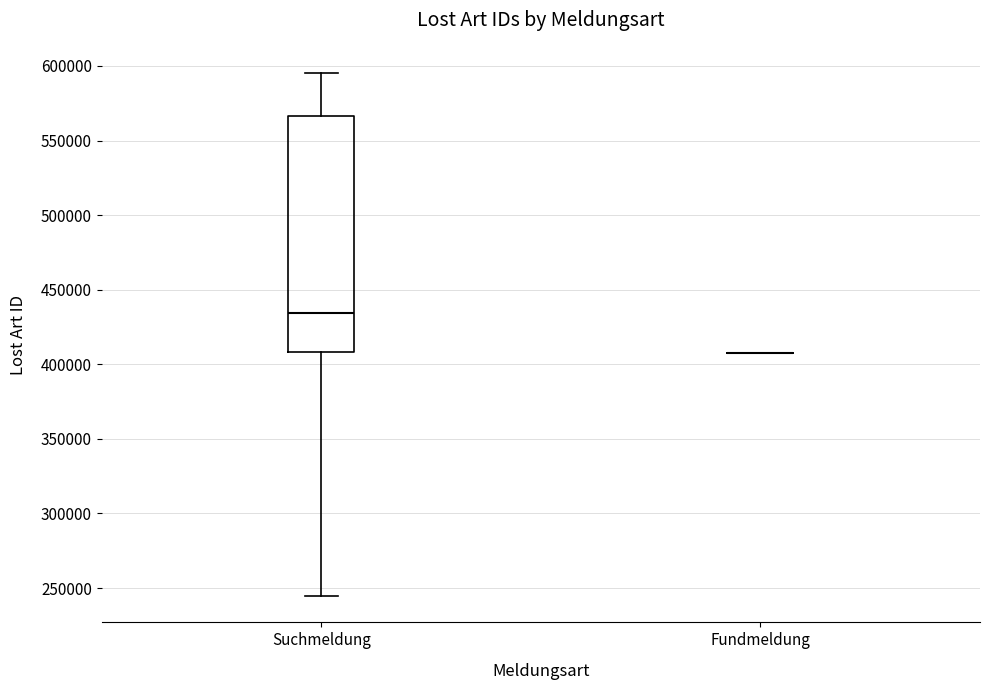

Reading left to right, transcribe this box plot: for each box, give where its median line is, the range the box spans, and where its two whiskers end, as read against the y-axis. The values are not printed on the chart, so give them approximately, as read against the axis.

Suchmeldung: median 435000, box 410000 to 565000, whiskers 245000 to 595000
Fundmeldung: box collapsed to a line at 410000, whiskers 410000 to 410000